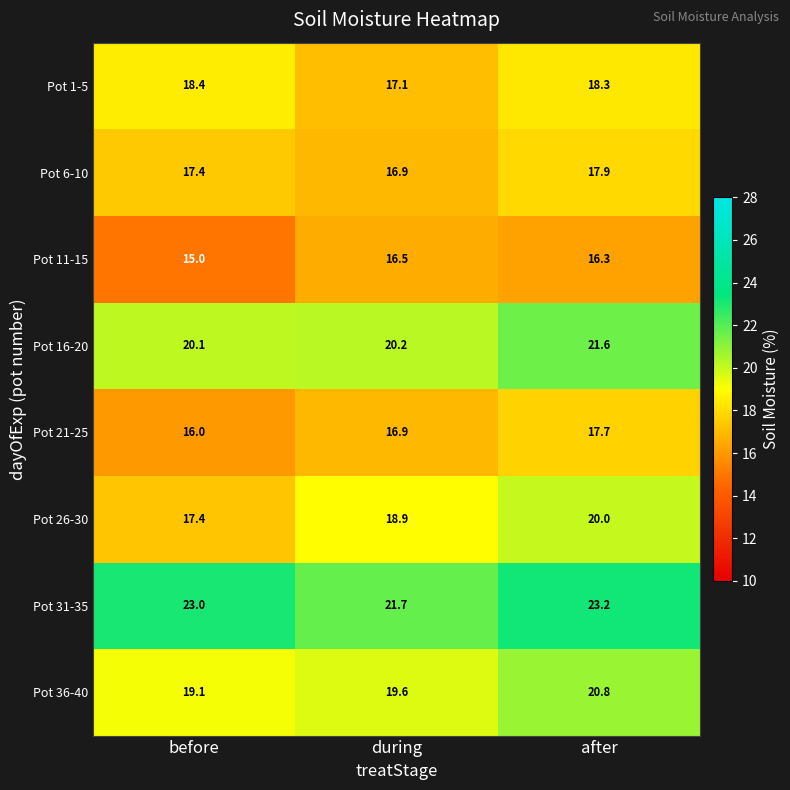

What is the approximate value of Pot 26-30 at after?

20.0